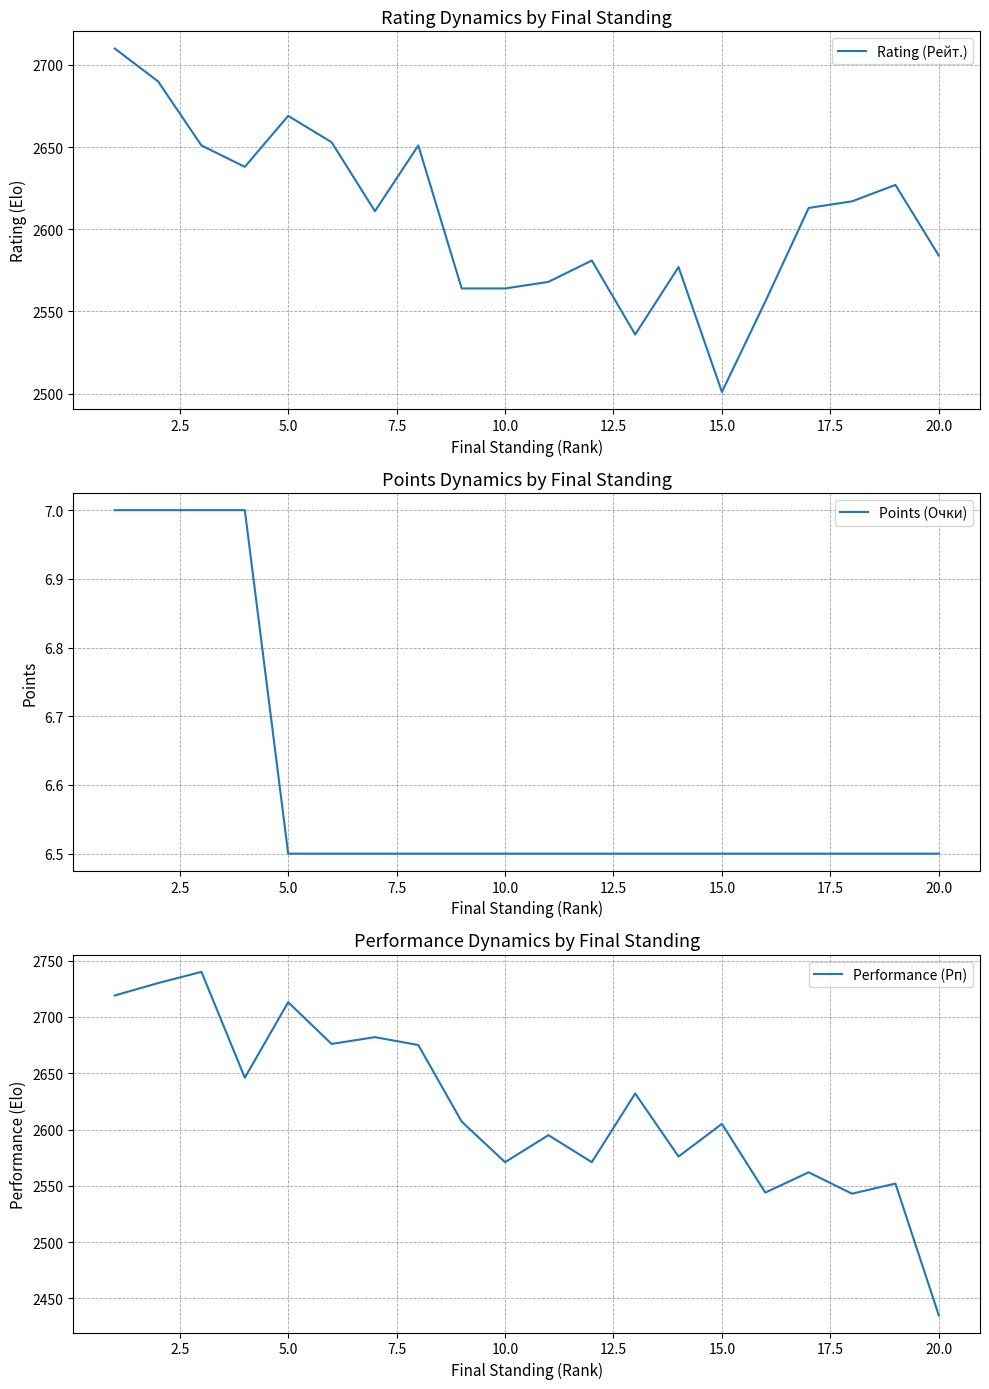

What is the maximum value for Rating (Рейт.)?

2710